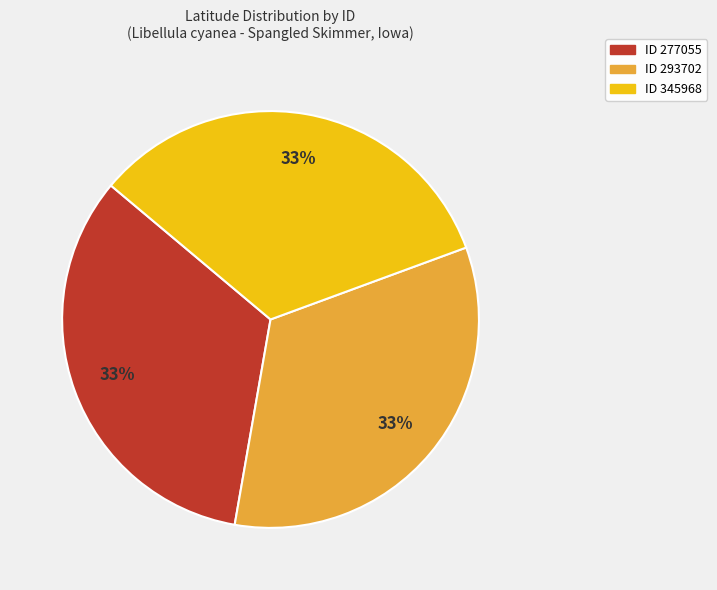

To the nearest percent, what is the average slice percentage?

33%